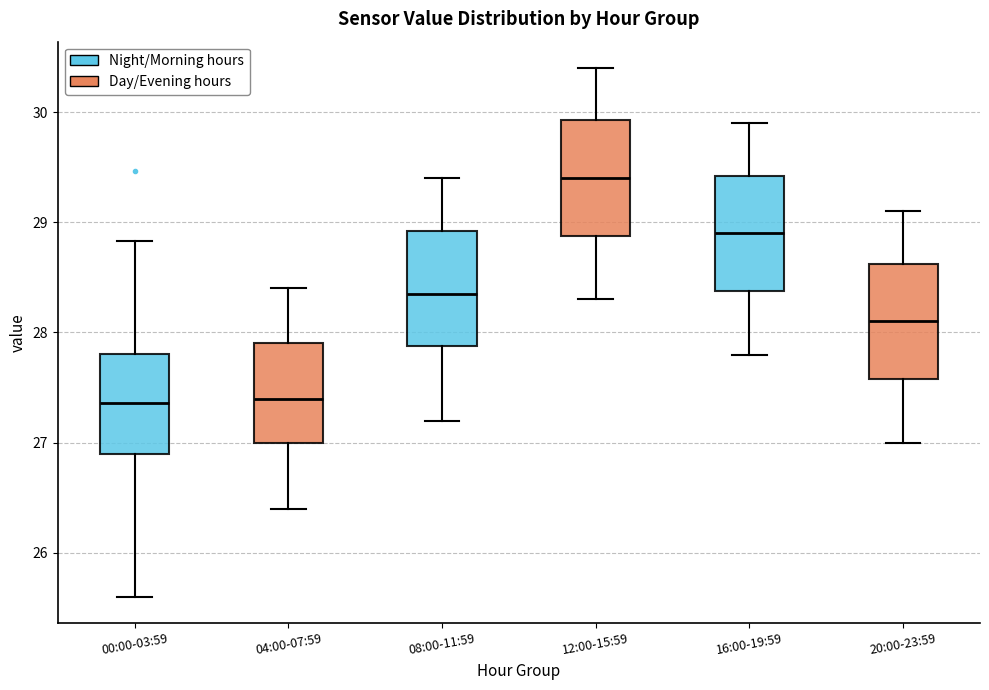

Reading left to right, transcribe this box plot: for each box, give where its median line is, the range the box spans, and where its two whiskers end, as read against the y-axis. The values are not printed on the chart, so give them approximately, as read against the axis.

00:00-03:59: median 27.4, box 26.9 to 27.8, whiskers 25.6 to 28.8
04:00-07:59: median 27.4, box 27.0 to 27.9, whiskers 26.4 to 28.4
08:00-11:59: median 28.4, box 27.9 to 28.9, whiskers 27.2 to 29.4
12:00-15:59: median 29.4, box 28.9 to 29.9, whiskers 28.3 to 30.4
16:00-19:59: median 28.9, box 28.4 to 29.4, whiskers 27.8 to 29.9
20:00-23:59: median 28.1, box 27.6 to 28.6, whiskers 27.0 to 29.1